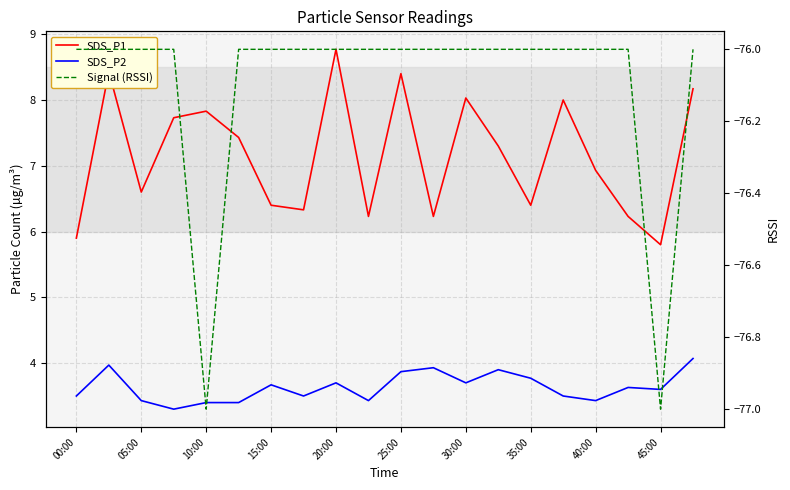

Is the value of SDS_P1 at 05:00 greater than the value of SDS_P2 at 35:00?

Yes